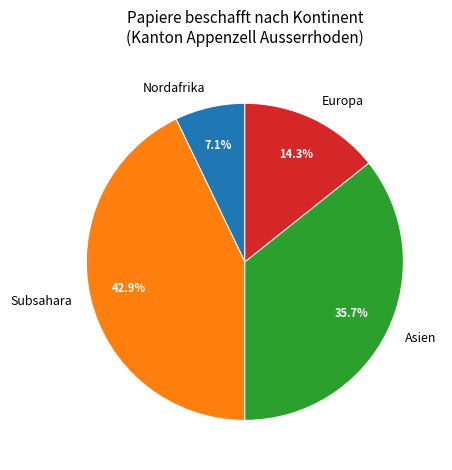

How much of the chart is everything except Subsahara?

57.1%